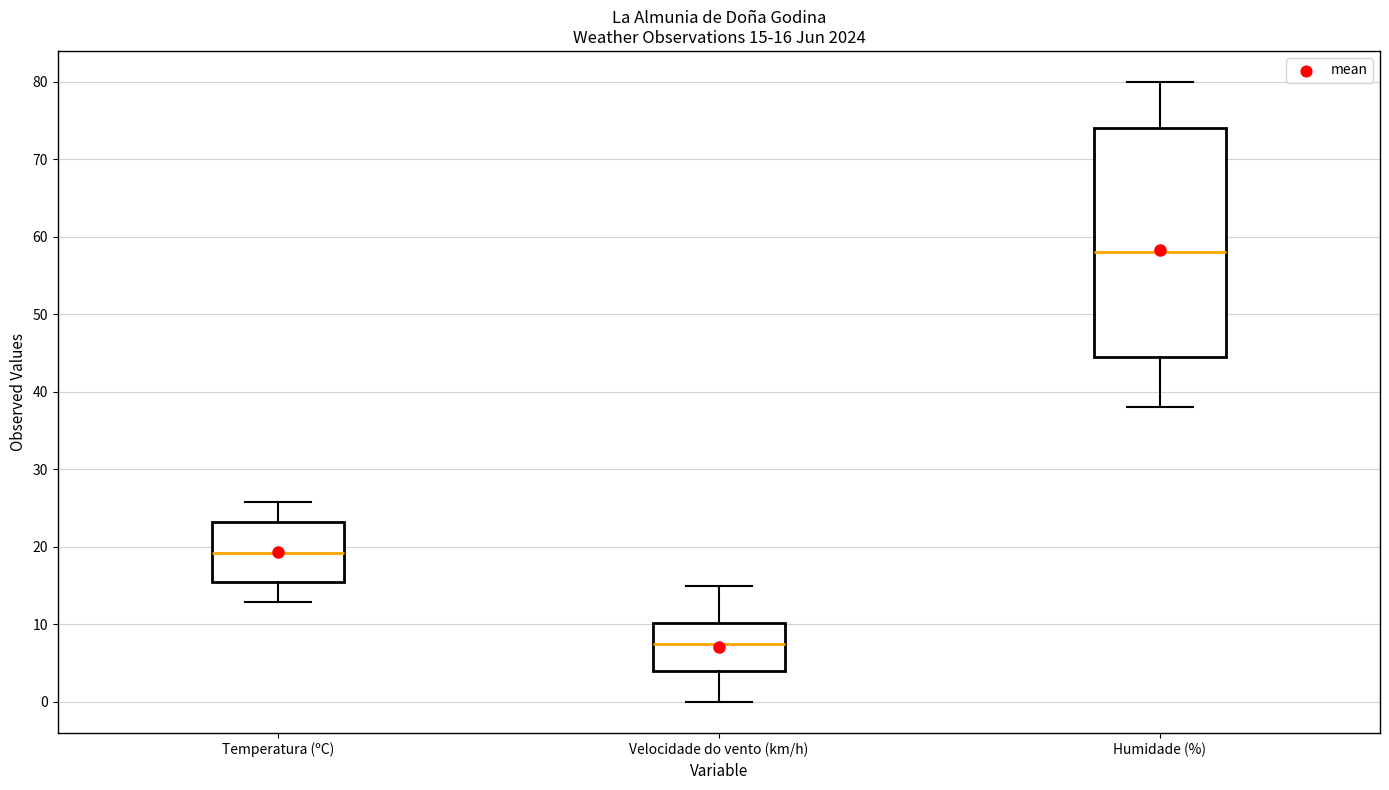

Which box has the highest median line?

Humidade (%)